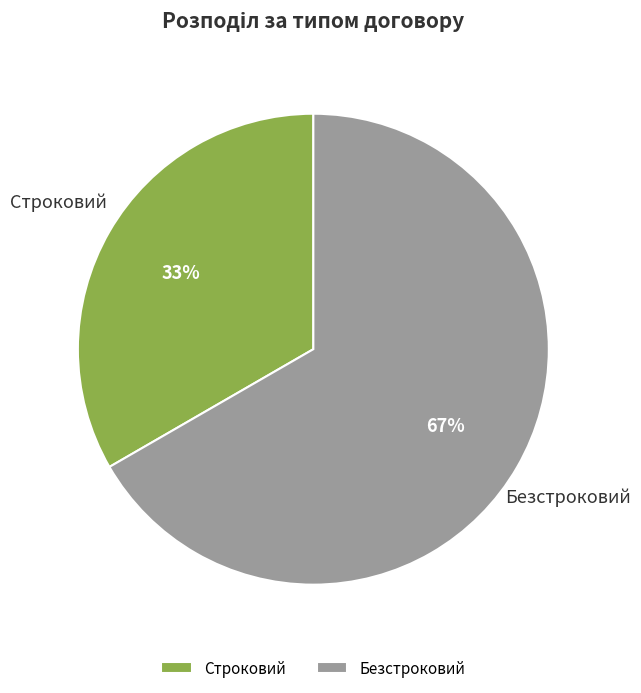

Is the sum of Безстроковий and Строковий greater than half?

Yes